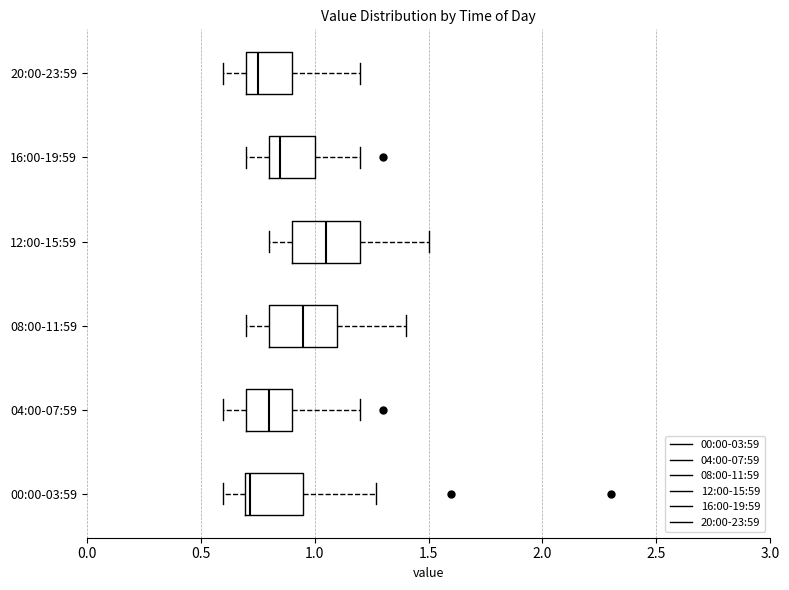

Which box's median line is the furthest to the right?

12:00-15:59